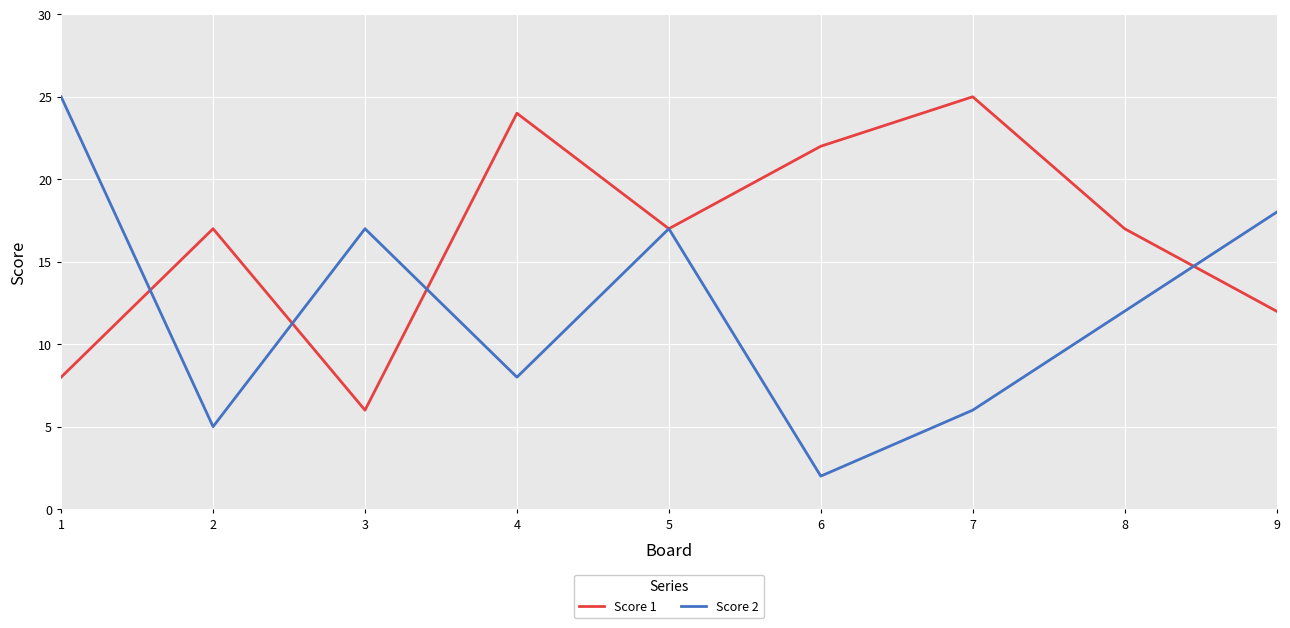

Reading left to right, what are all the values shown in this chart?

Score 1: 8	17	6	24	17	22	25	17	12
Score 2: 25	5	17	8	17	2	6	12	18